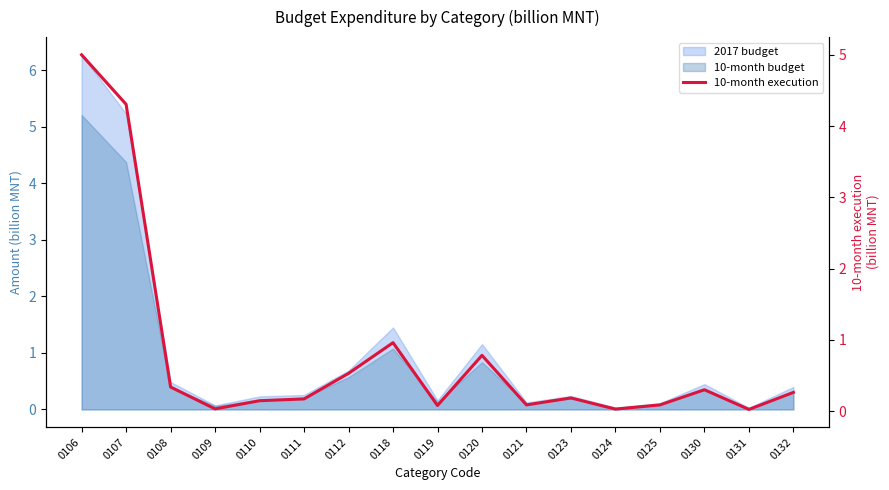

How many points are higher than both their immediate neighbors (excluding endpoints)?

4